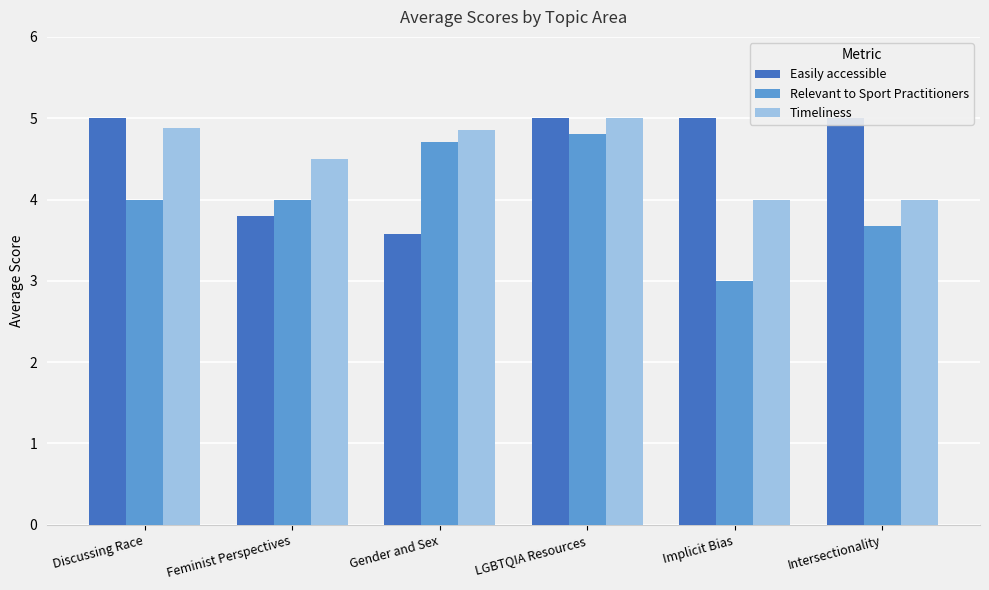

List the labels in order of Relevant to Sport Practitioners value, largest first.

LGBTQIA Resources, Gender and Sex, Discussing Race, Feminist Perspectives, Intersectionality, Implicit Bias